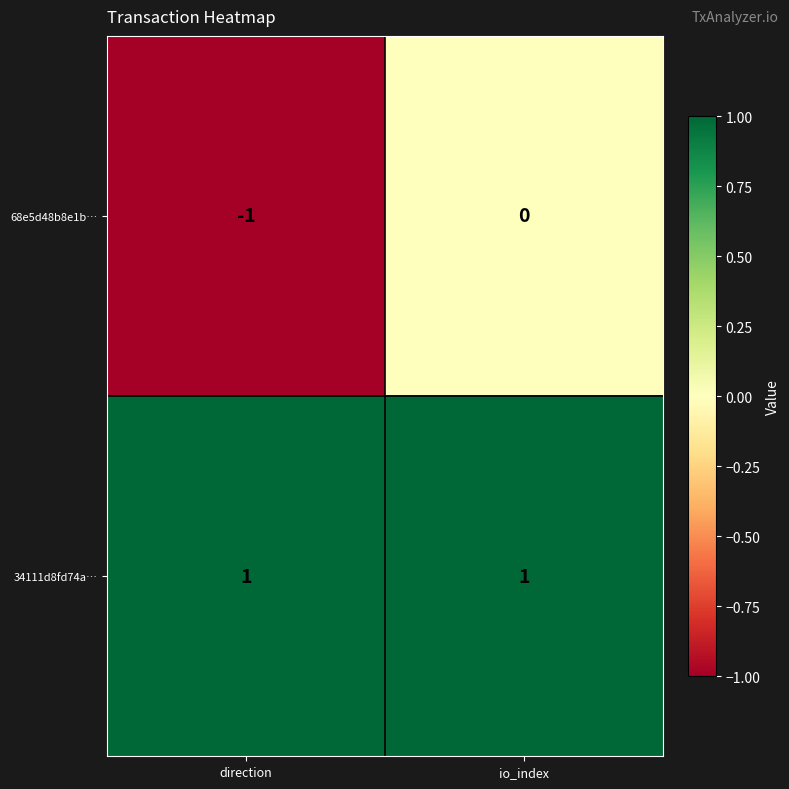

Reading right to left, what are all the values shown in this chart?

68e5d48b8e1b…: io_index=0	direction=-1
34111d8fd74a…: io_index=1	direction=1